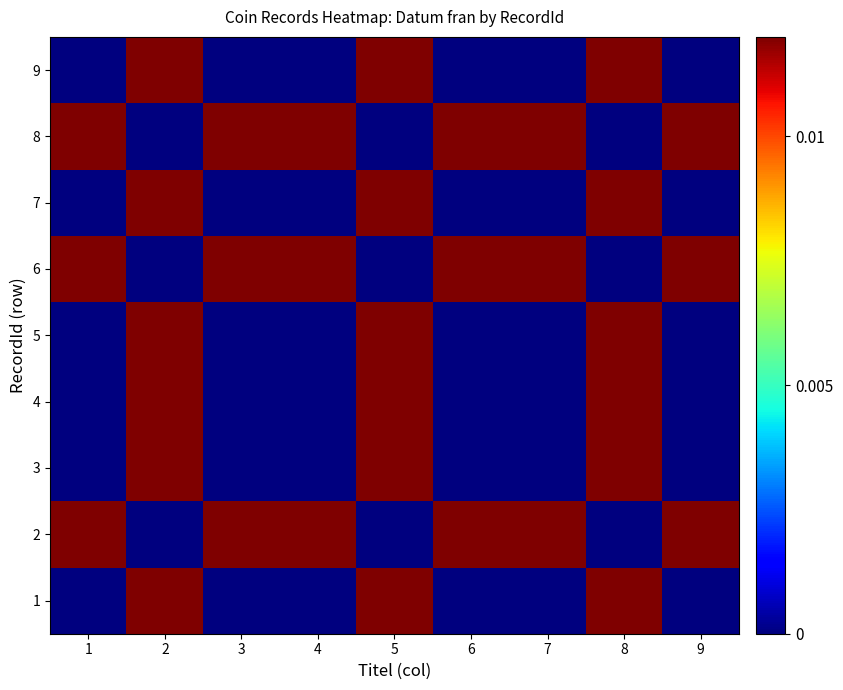

Reading left to right, what are all the values shown in this chart?

1: 1=0.0	2=0.0	3=0.0	4=0.0	5=0.0	6=0.0	7=0.0	8=0.0	9=0.0
2: 1=0.0	2=0.0	3=0.0	4=0.0	5=0.0	6=0.0	7=0.0	8=0.0	9=0.0
3: 1=0.0	2=0.0	3=0.0	4=0.0	5=0.0	6=0.0	7=0.0	8=0.0	9=0.0
4: 1=0.0	2=0.0	3=0.0	4=0.0	5=0.0	6=0.0	7=0.0	8=0.0	9=0.0
5: 1=0.0	2=0.0	3=0.0	4=0.0	5=0.0	6=0.0	7=0.0	8=0.0	9=0.0
6: 1=0.0	2=0.0	3=0.0	4=0.0	5=0.0	6=0.0	7=0.0	8=0.0	9=0.0
7: 1=0.0	2=0.0	3=0.0	4=0.0	5=0.0	6=0.0	7=0.0	8=0.0	9=0.0
8: 1=0.0	2=0.0	3=0.0	4=0.0	5=0.0	6=0.0	7=0.0	8=0.0	9=0.0
9: 1=0.0	2=0.0	3=0.0	4=0.0	5=0.0	6=0.0	7=0.0	8=0.0	9=0.0